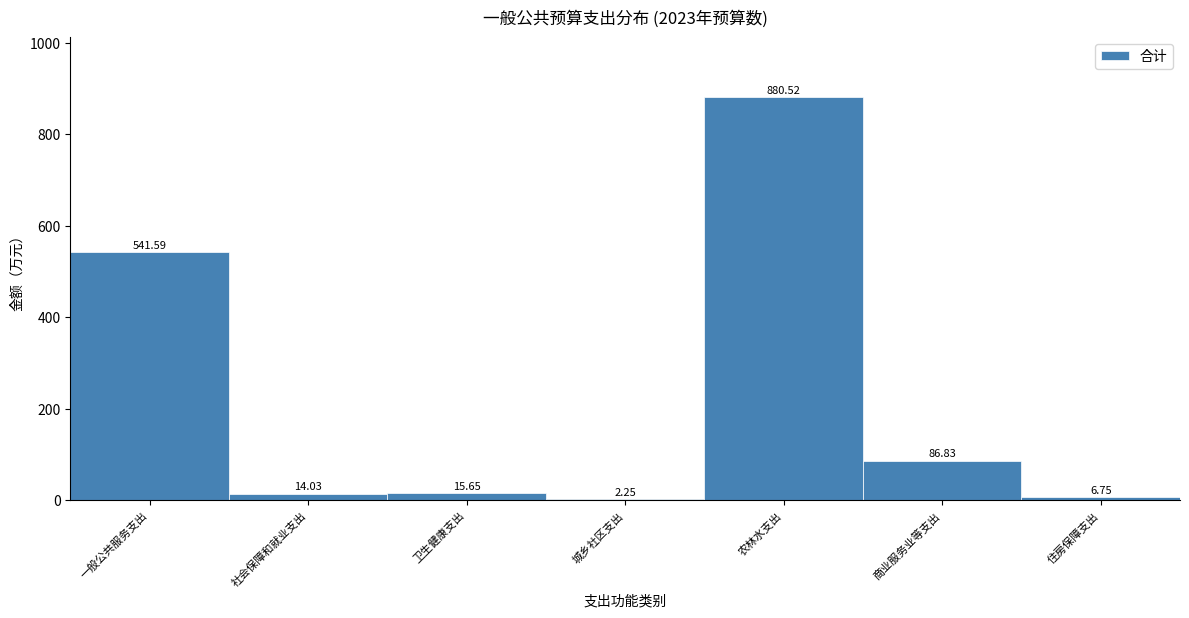

At which label is the value closest to 441?

一般公共服务支出